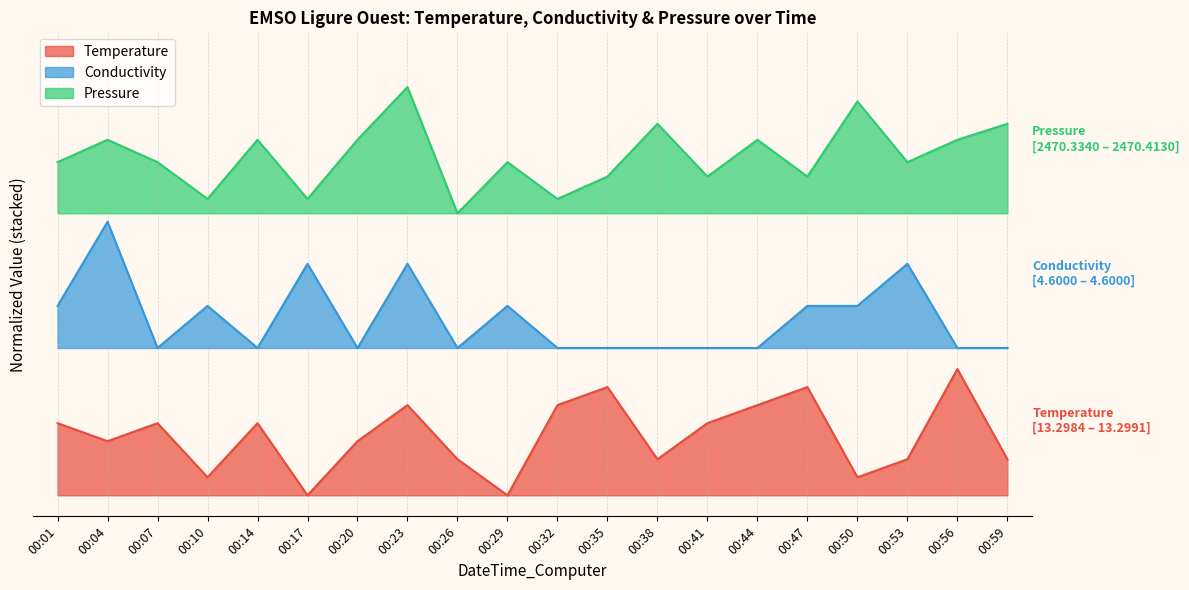

Reading right to left, transcribe all the data shown in this chart.

Temperature: 0.1	0.3	0.1	0.0	0.3	0.2	0.2	0.1	0.3	0.2	0.0	0.1	0.2	0.1	0.0	0.2	0.0	0.2	0.1	0.2
Conductivity: 0.3	0.3	0.6	0.4	0.4	0.3	0.3	0.3	0.3	0.3	0.4	0.3	0.6	0.3	0.6	0.3	0.4	0.3	0.6	0.4
Pressure: 0.9	0.8	0.8	0.9	0.8	0.8	0.8	0.9	0.8	0.7	0.8	0.7	1.0	0.8	0.7	0.8	0.7	0.8	0.8	0.8